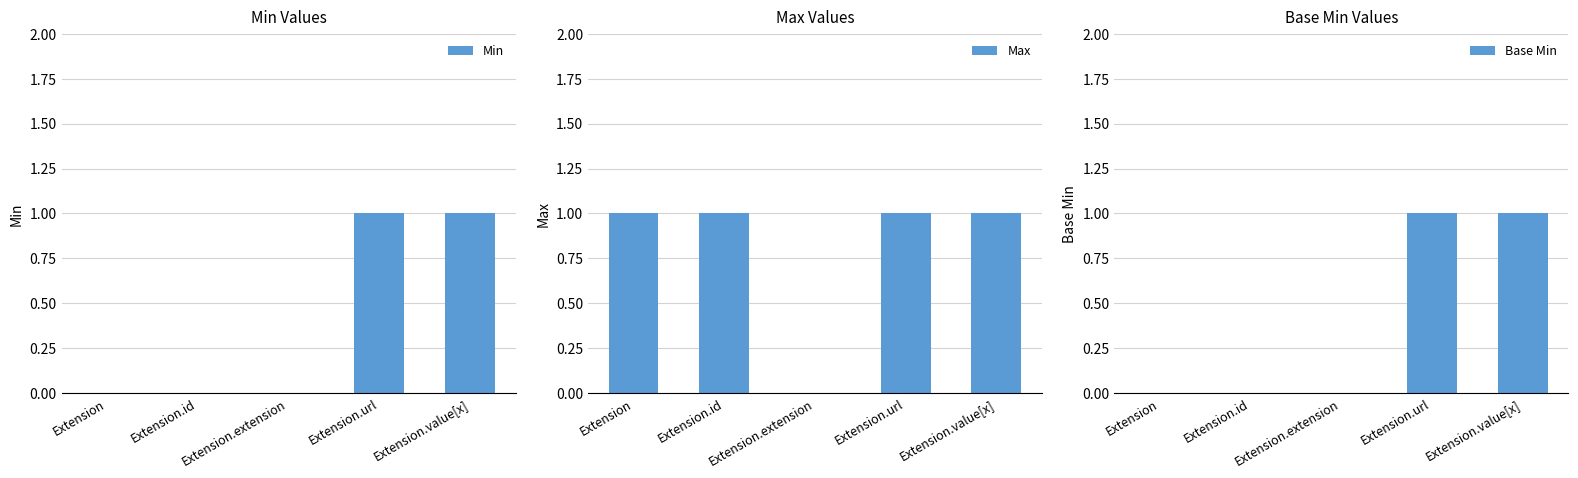

The Base Min series shows 2 at Extension.url. True or false?

False